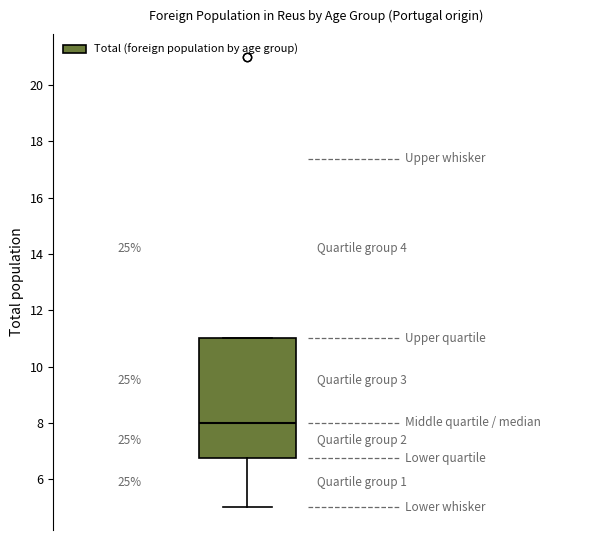

Where is the upper edge of the box on the y-axis? The values are not printed on the chart, so give them approximately, as read against the axis.

11.0